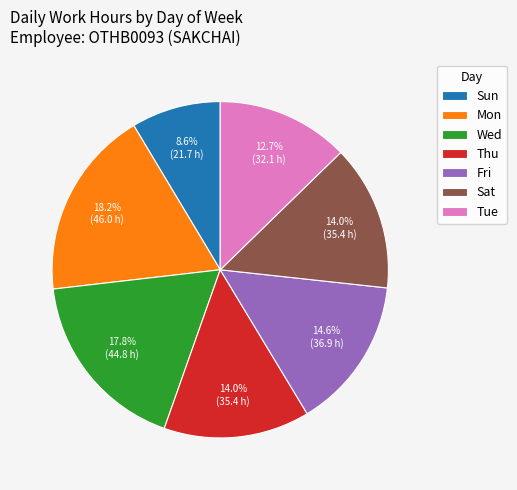

How many segments does this pie chart have?

7